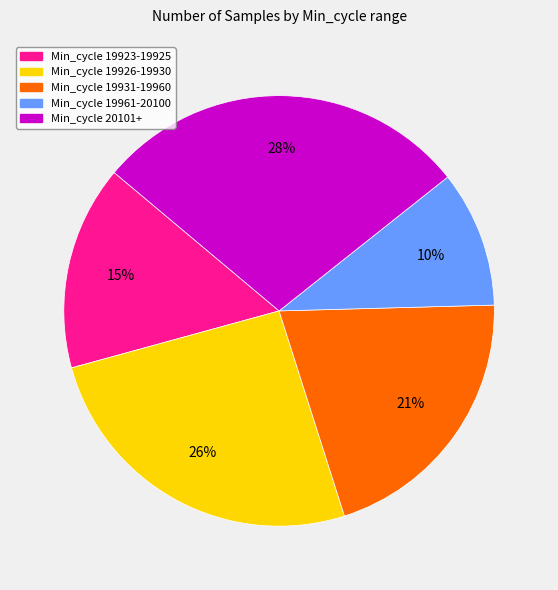

Is there a majority slice in this chart?

No